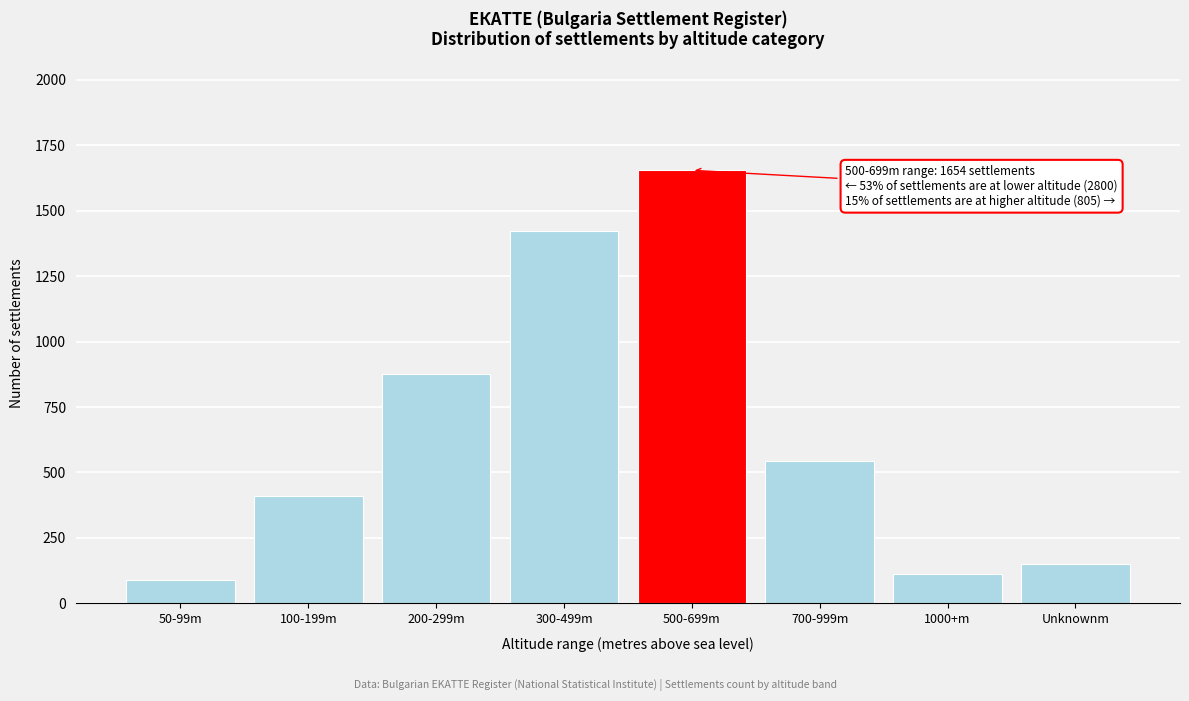

Reading left to right, what are all the values shown in this chart?

89	412	876	1423	1654	543	112	150